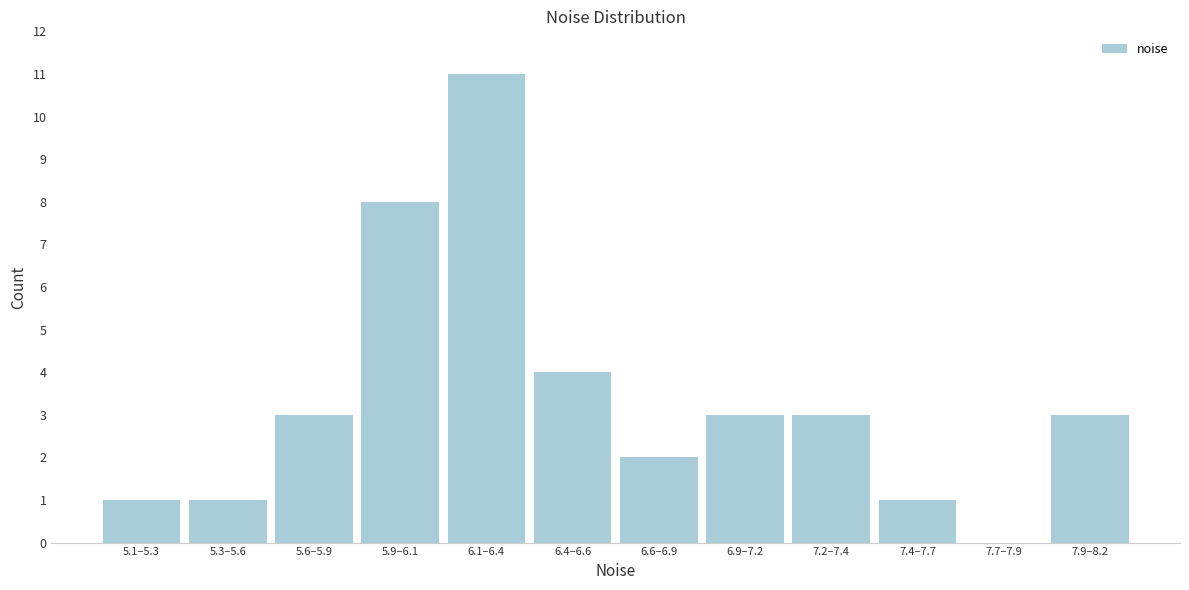

Reading right to left, what are all the values shown in this chart?

7.9–8.2=3	7.7–7.9=0	7.4–7.7=1	7.2–7.4=3	6.9–7.2=3	6.6–6.9=2	6.4–6.6=4	6.1–6.4=11	5.9–6.1=8	5.6–5.9=3	5.3–5.6=1	5.1–5.3=1